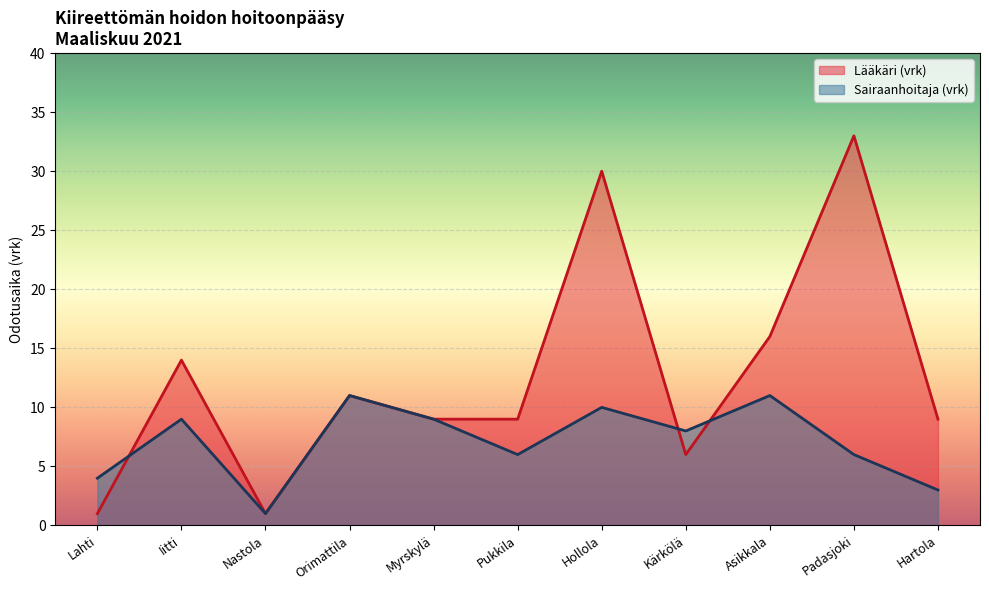

Does the chart display data point markers on the line(s)?

No